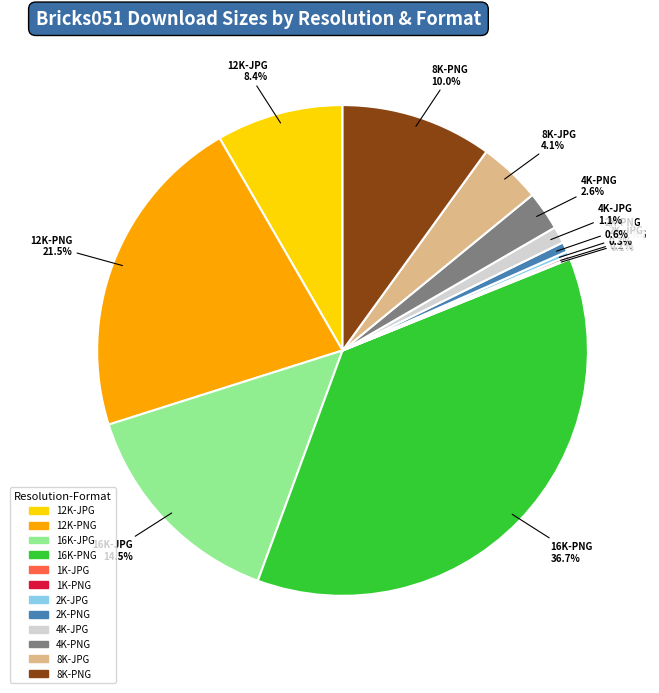

What is the largest slice in the pie chart?

16K-PNG